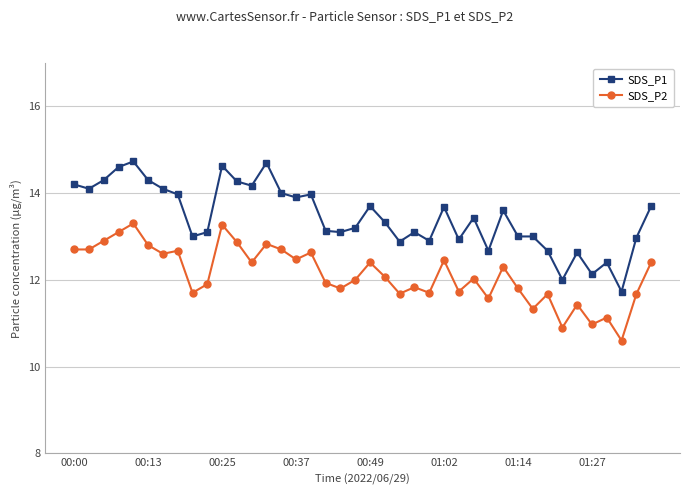

List the series in order of their overall mean, lowest first.

SDS_P2, SDS_P1